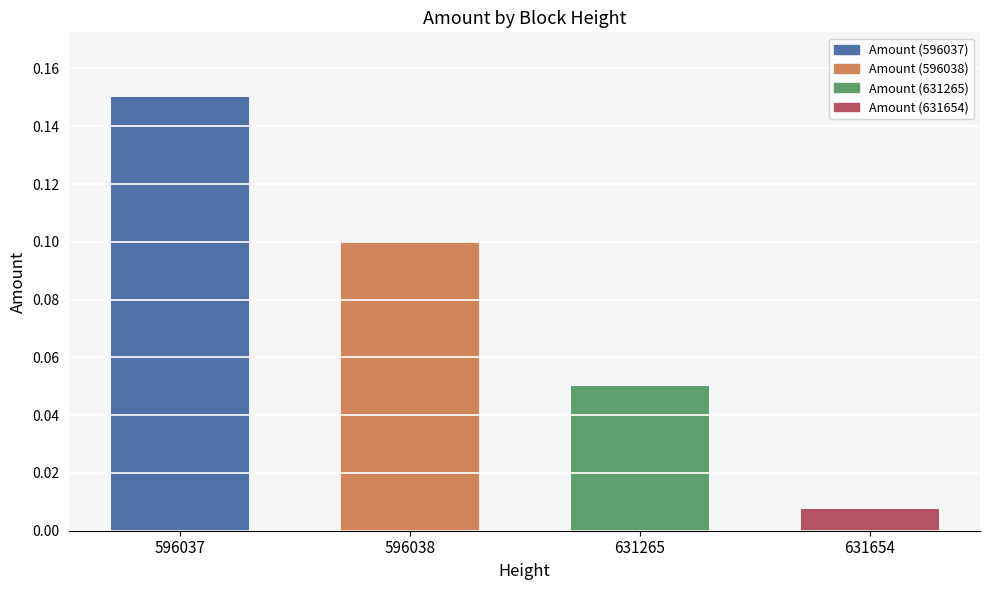

At which category is the sum across all series the highest?

596037